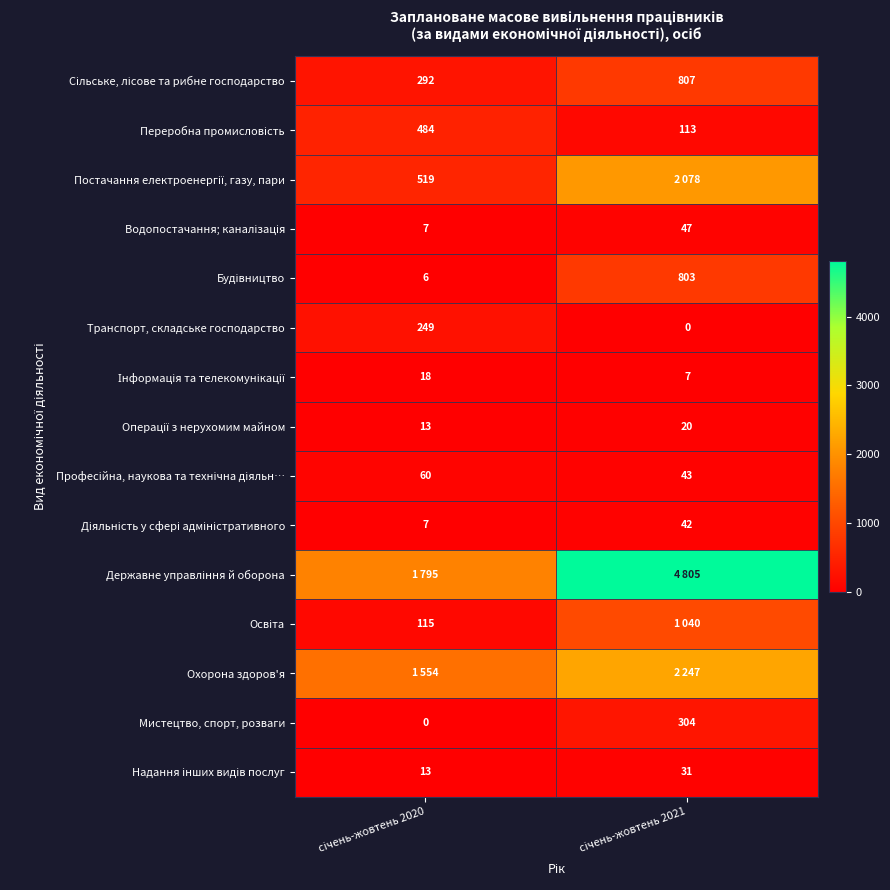

What is the difference between the maximum and minimum values in the Транспорт, складське господарство series?

249